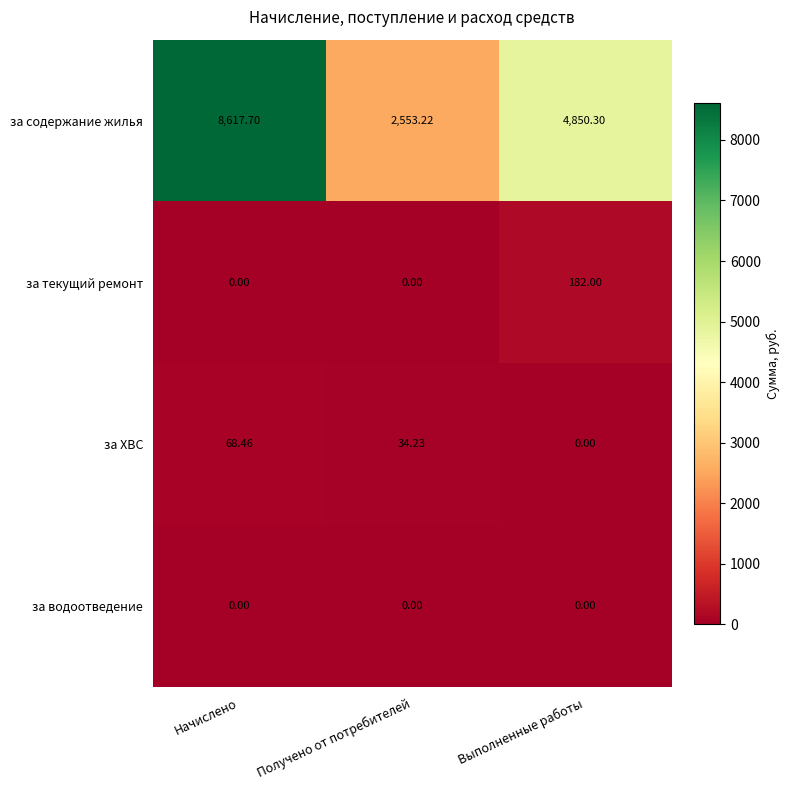

What is the spread (max minus min) of values at Получено от потребителей?

2553.2